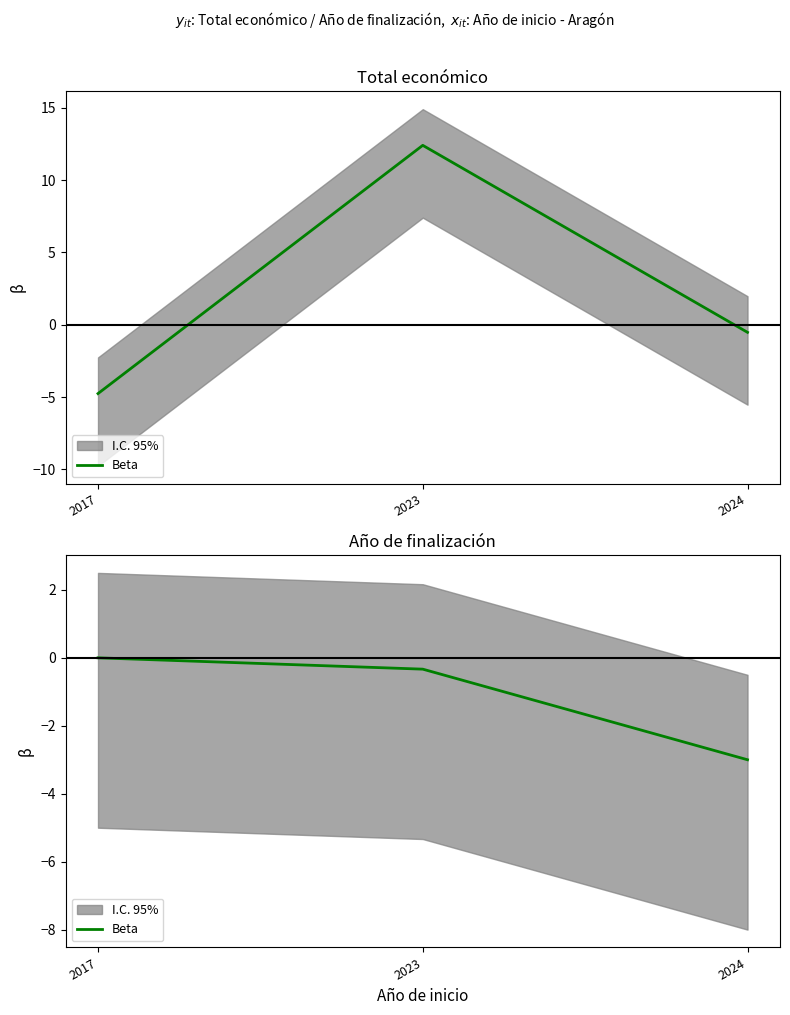

How many values are below 0?

2